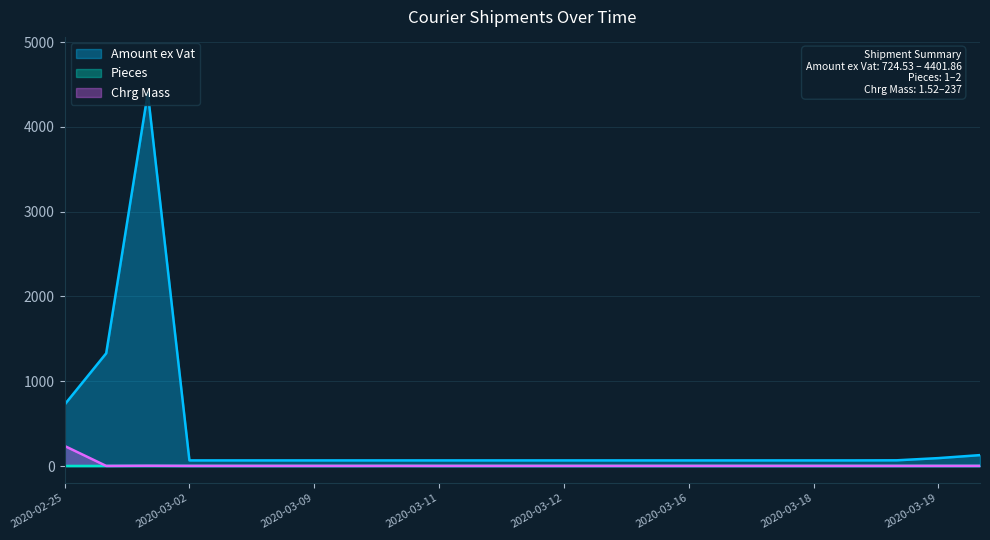

What is the maximum value shown in the chart?

4401.9